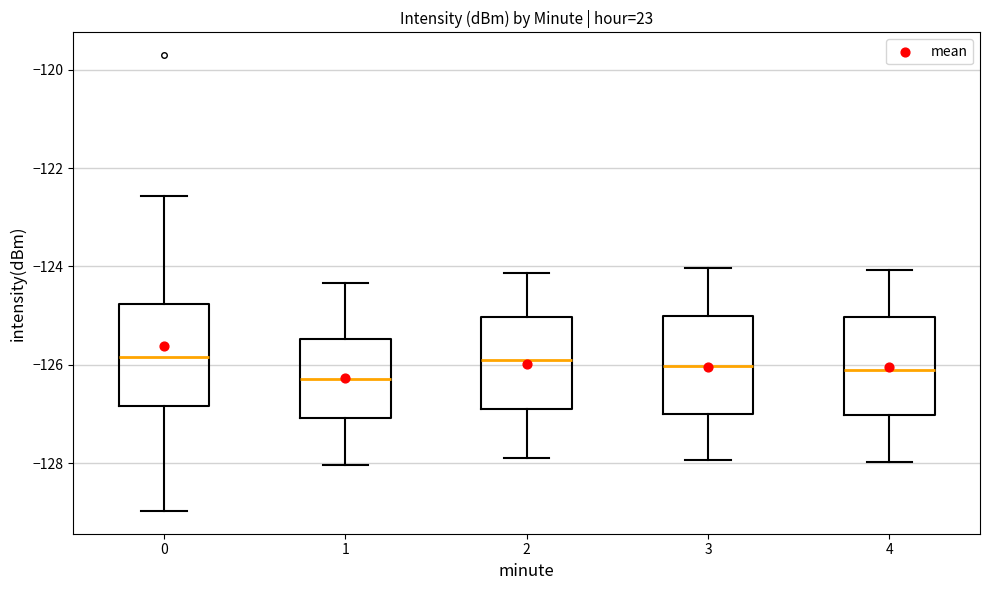

Where is the lower edge of the box at x = 3 on the y-axis? The values are not printed on the chart, so give them approximately, as read against the axis.

-127.0